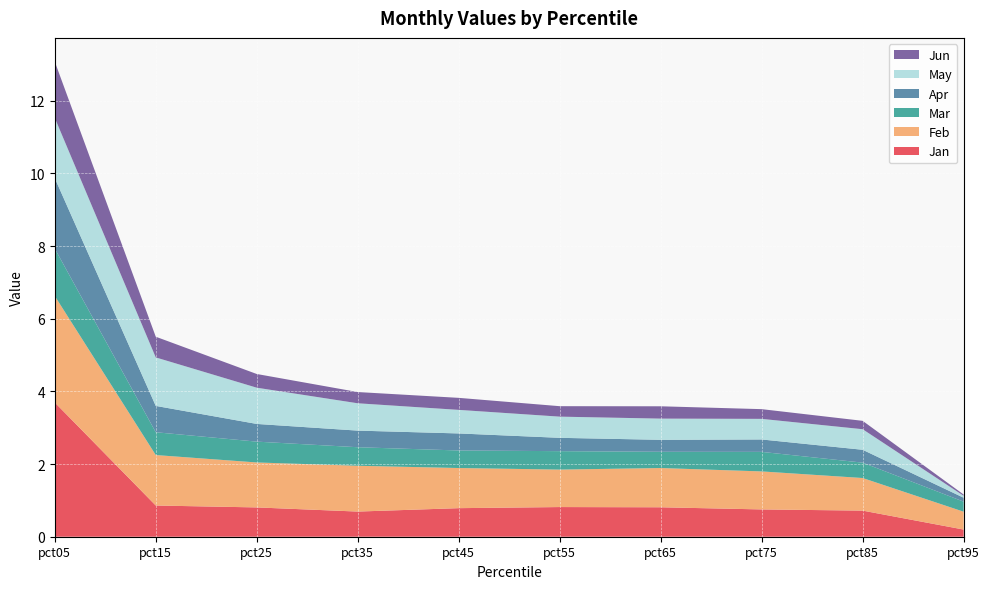

Reading left to right, list all the values displayed in this chart.

Jan: pct05=3.7	pct15=0.9	pct25=0.8	pct35=0.7	pct45=0.8	pct55=0.8	pct65=0.8	pct75=0.8	pct85=0.7	pct95=0.2
Feb: pct05=2.9	pct15=1.4	pct25=1.2	pct35=1.3	pct45=1.1	pct55=1.0	pct65=1.1	pct75=1.0	pct85=0.9	pct95=0.5
Mar: pct05=1.3	pct15=0.6	pct25=0.6	pct35=0.5	pct45=0.5	pct55=0.5	pct65=0.4	pct75=0.5	pct85=0.4	pct95=0.3
Apr: pct05=1.9	pct15=0.7	pct25=0.5	pct35=0.5	pct45=0.5	pct55=0.4	pct65=0.3	pct75=0.3	pct85=0.4	pct95=0.1
May: pct05=1.7	pct15=1.3	pct25=1.0	pct35=0.8	pct45=0.6	pct55=0.6	pct65=0.6	pct75=0.6	pct85=0.6	pct95=0.1
Jun: pct05=1.5	pct15=0.6	pct25=0.4	pct35=0.3	pct45=0.3	pct55=0.3	pct65=0.3	pct75=0.3	pct85=0.2	pct95=0.0